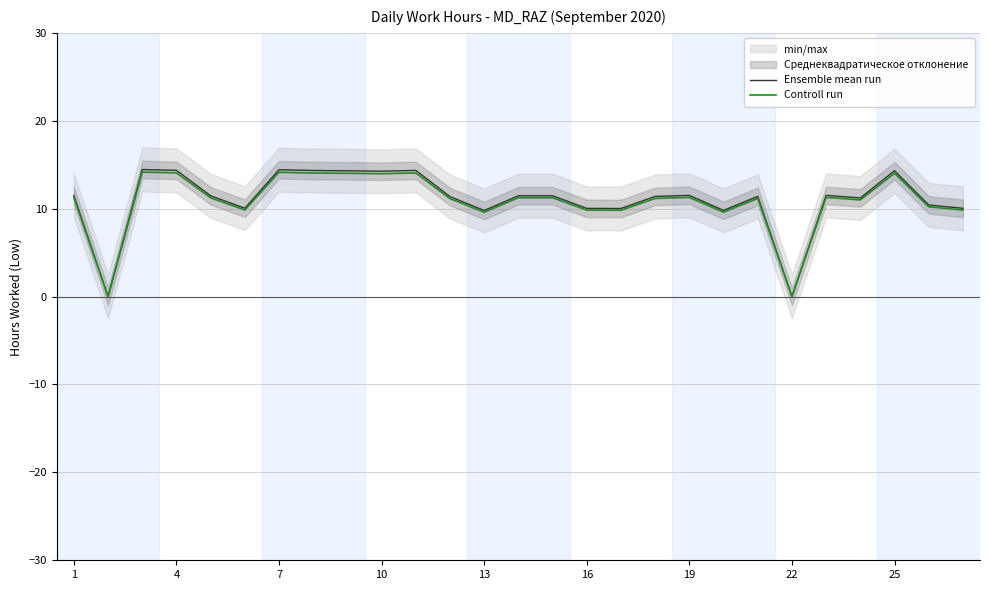

What is the difference between the maximum and second lowest values in the Ensemble mean run series?

14.4